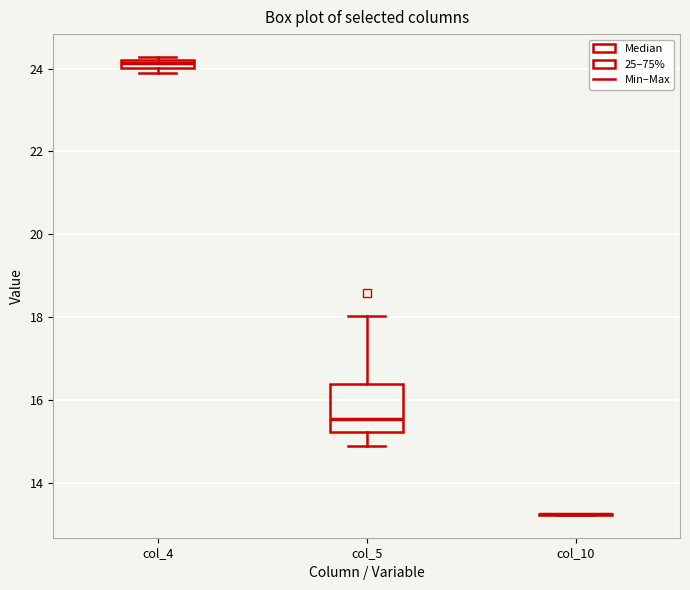

Where is the lower edge of the box for col_4 on the y-axis? The values are not printed on the chart, so give them approximately, as read against the axis.

24.0